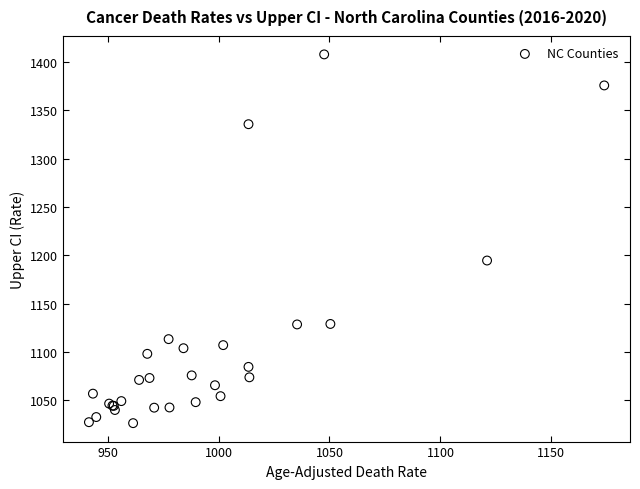

What Y value in the scatter plot is closest to 1217?

1194.6